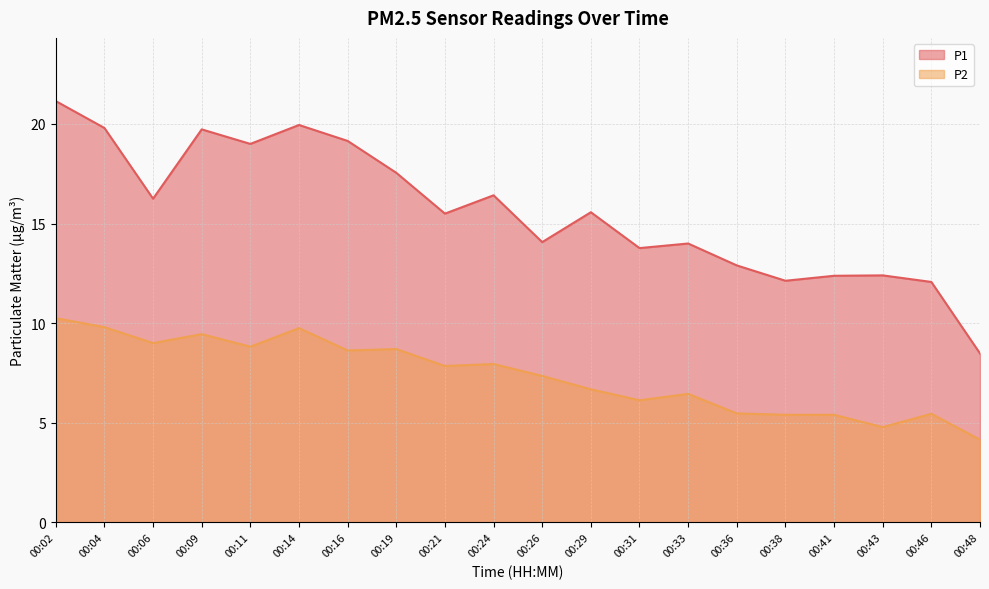

What is the sum of all P1 values?

312.3